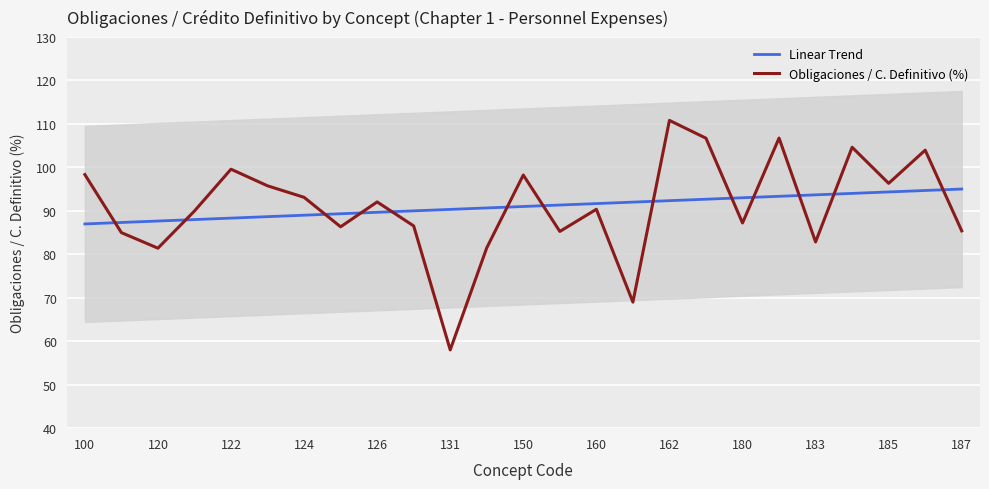

What is the minimum value for Obligaciones / C. Definitivo (%)?

58.0